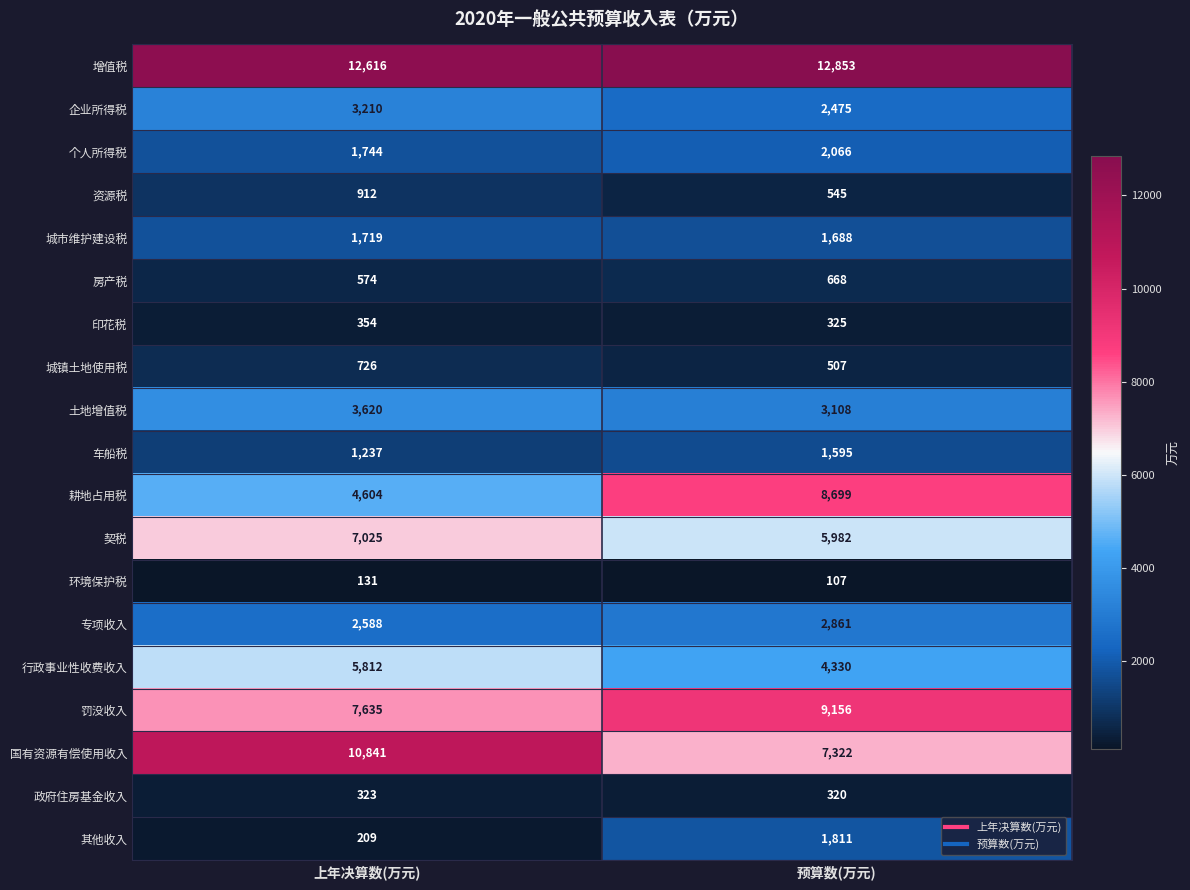

What is the total value across all series at 上年决算数(万元)?

65880